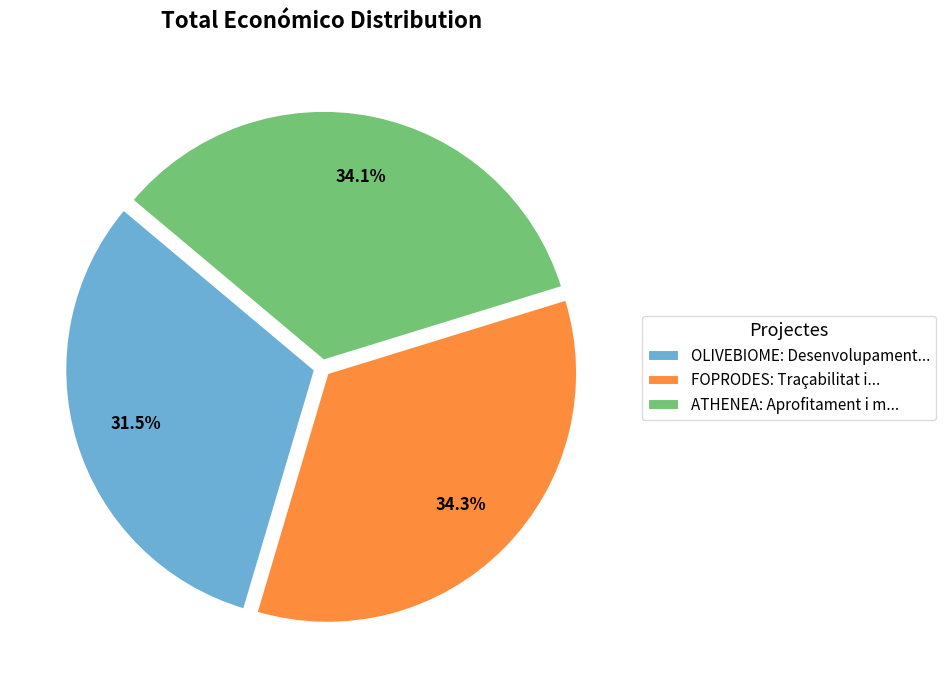

Combined, what portion of the pie is FOPRODES and OLIVEBIOME?

65.9%